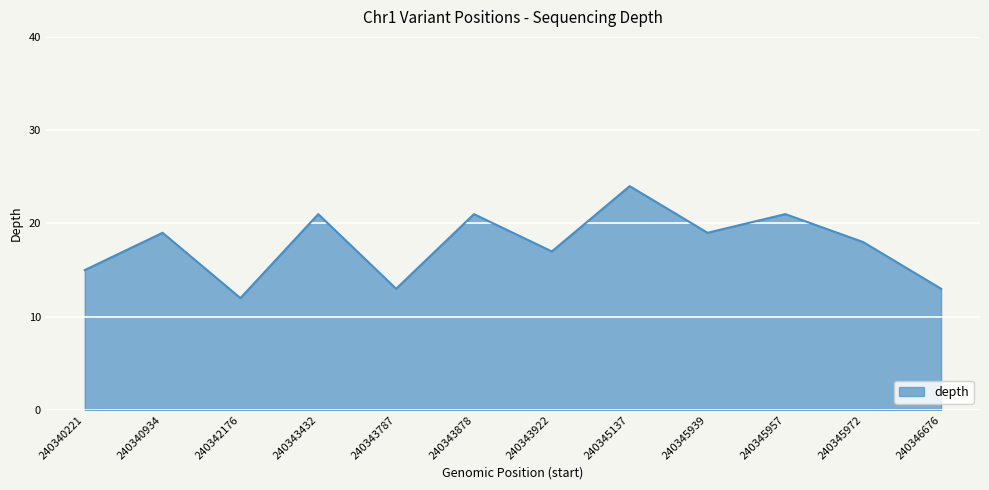

What is the change in value from 240343432 to 240343787?

-8